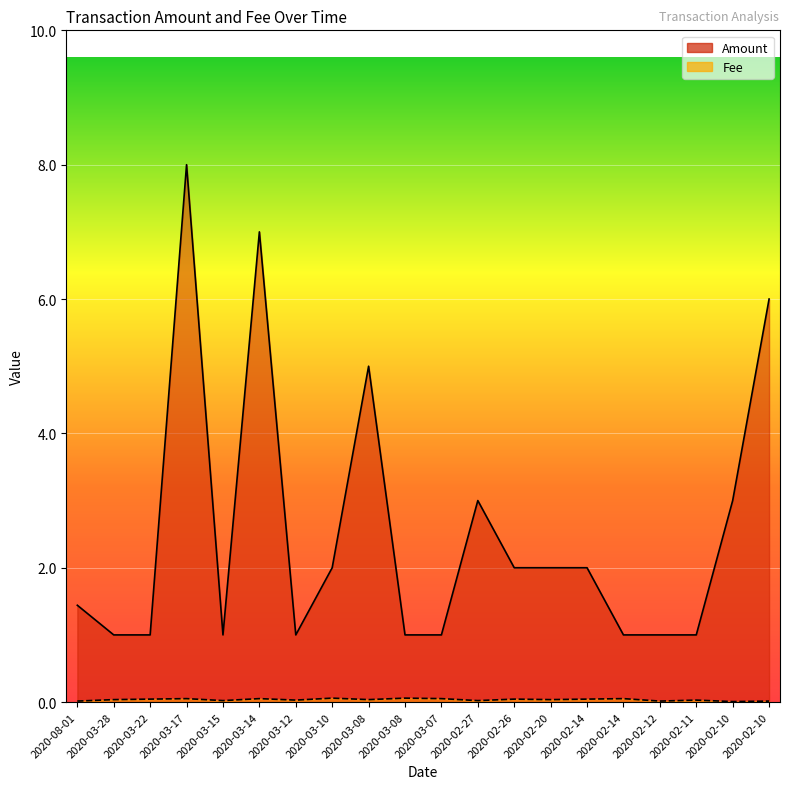

Where is Amount nearest to the value 4?

2020-03-08